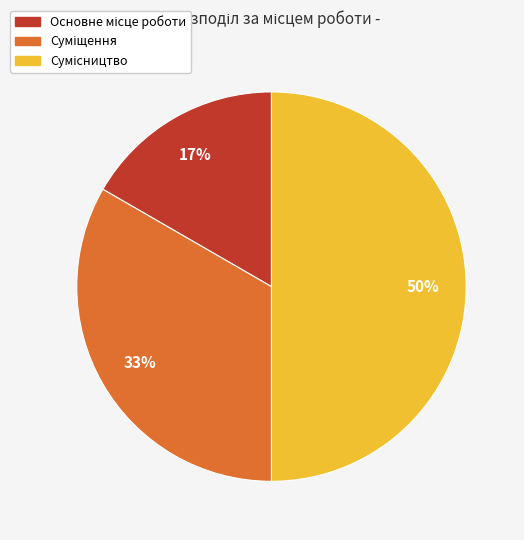

To the nearest percent, what is the average slice percentage?

33%